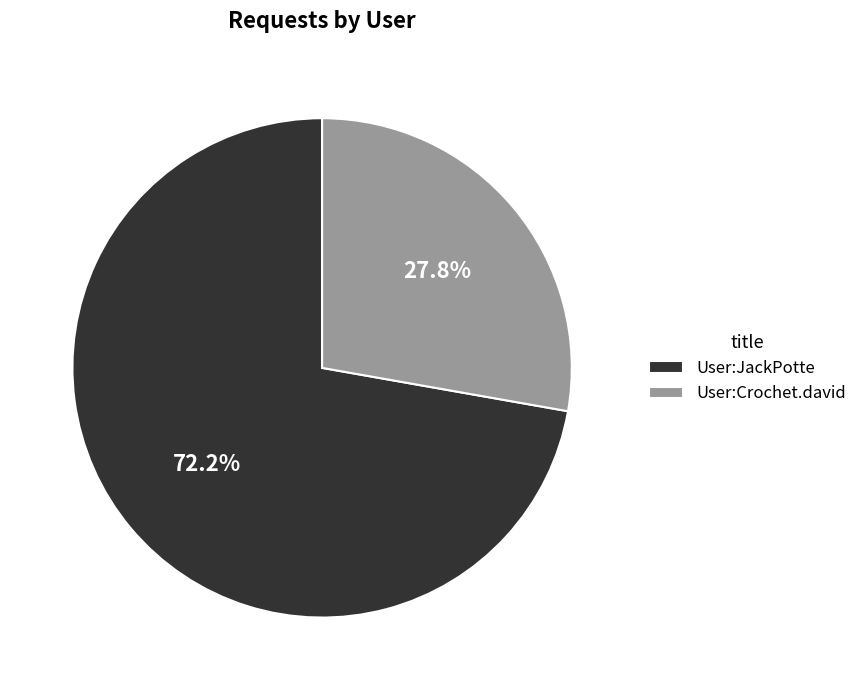

How many slices are in this pie chart?

2